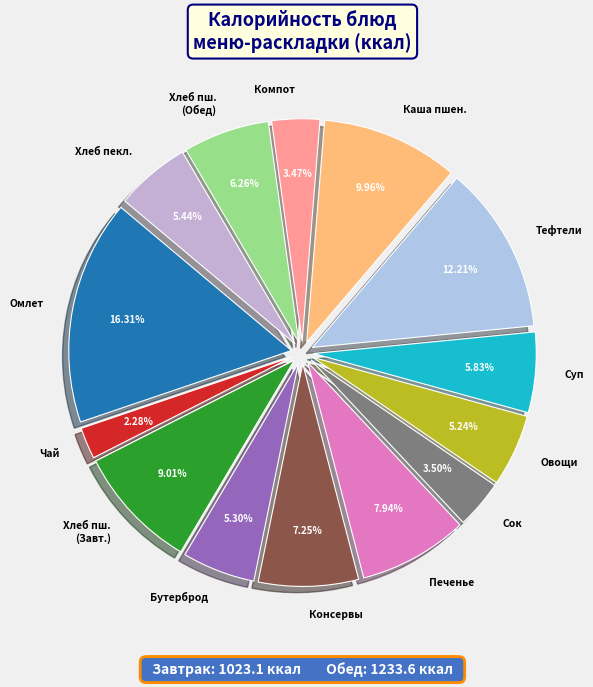

What is the smallest slice in the pie chart?

Чай